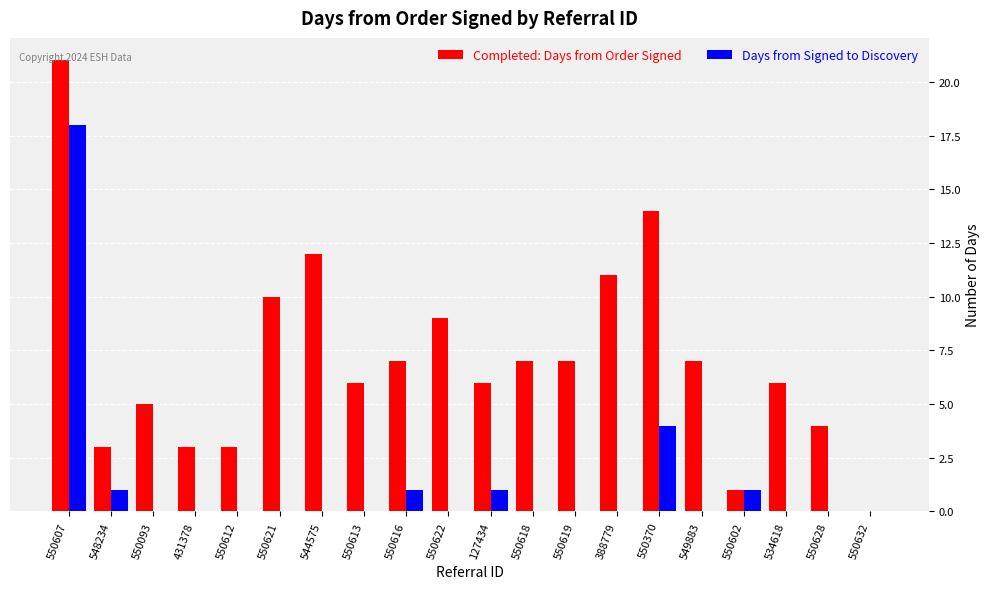

How many data points does each series have?

20